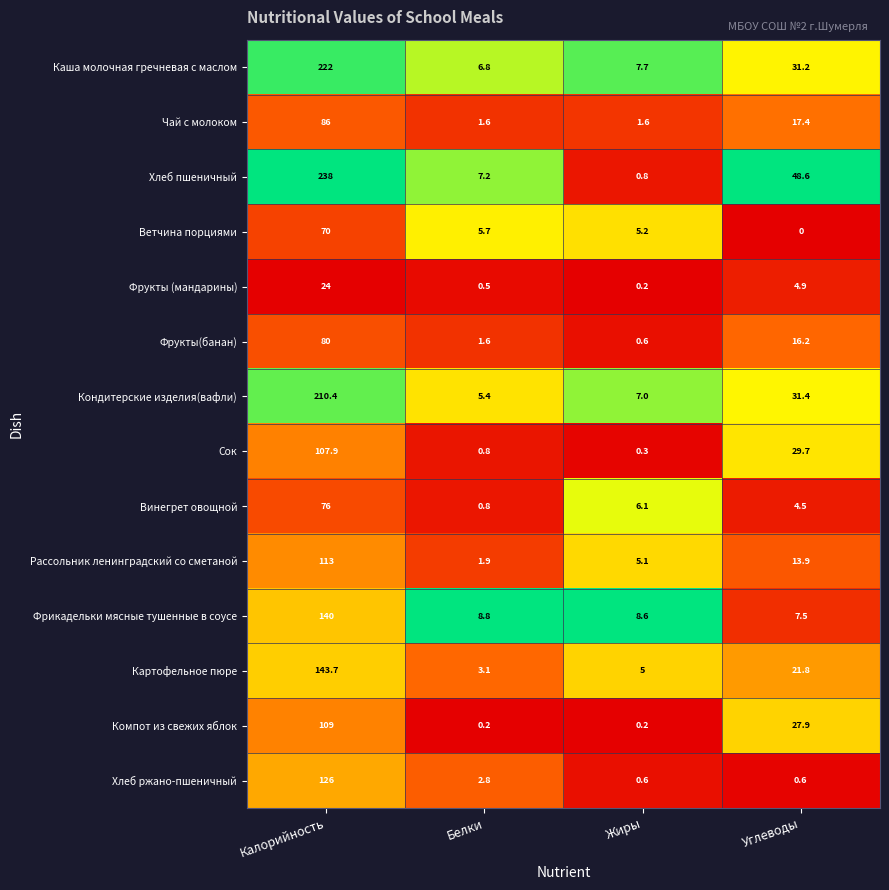

Which series has the largest range (max minus min)?

Хлеб пшеничный